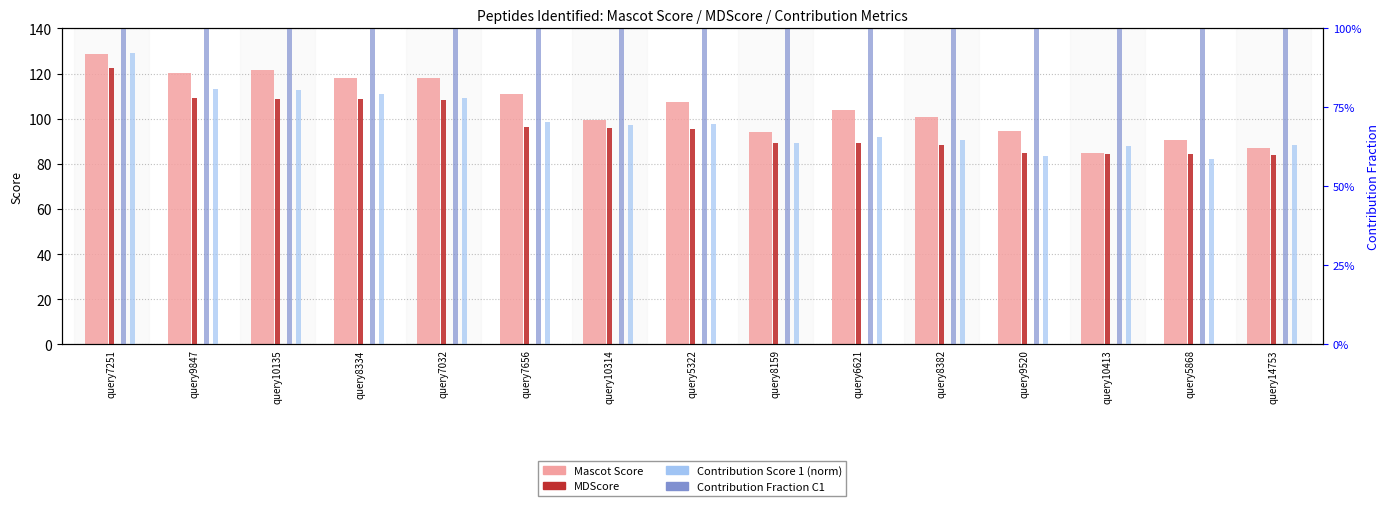

What is the label of the 4th bar from the right?

query9520